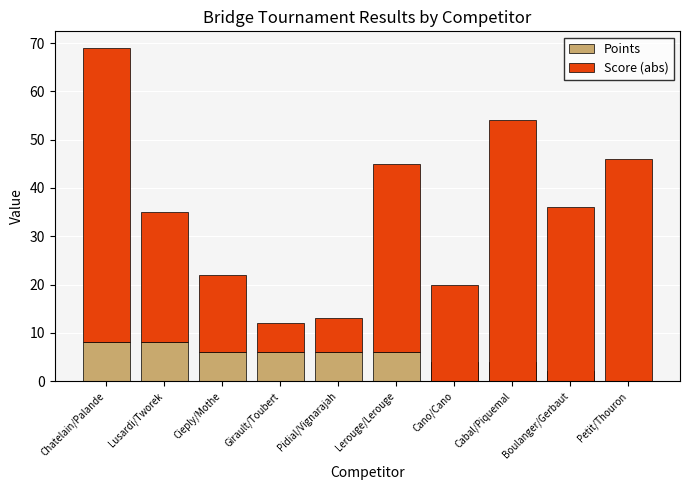

The Points series shows 0 at Petit/Thouron. True or false?

True